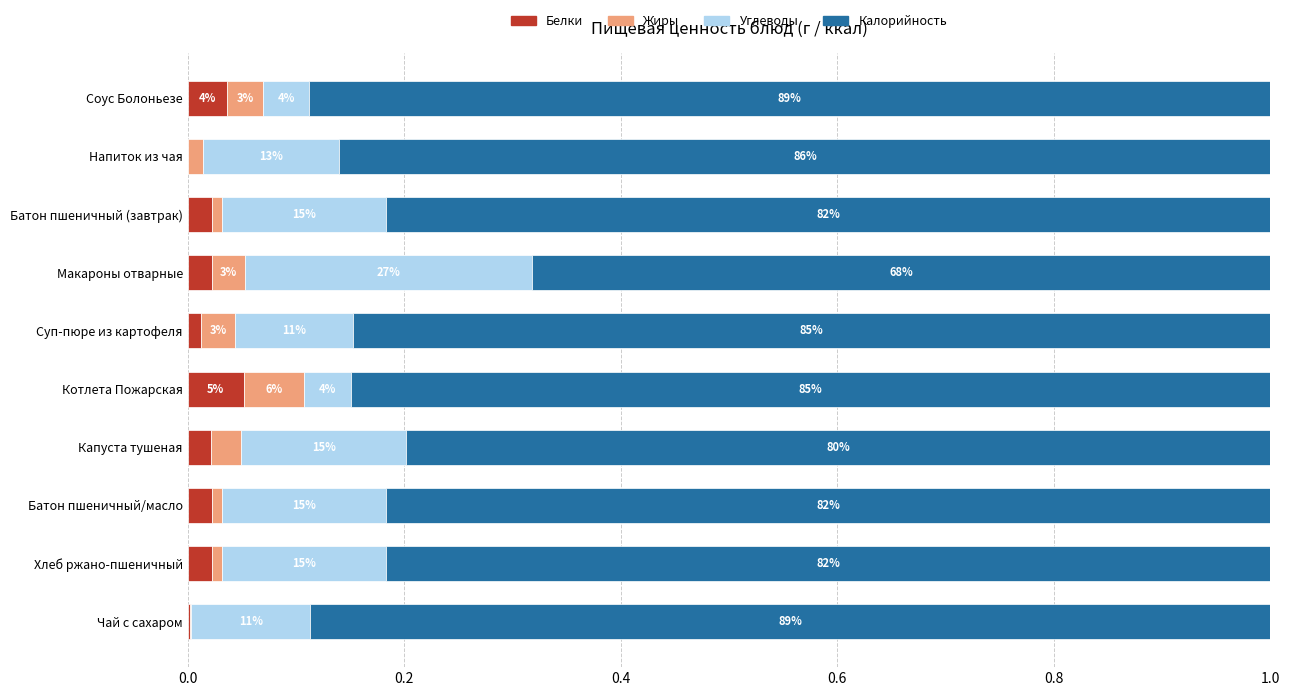

What are all the series names shown in the legend?

Белки, Жиры, Углеводы, Калорийность